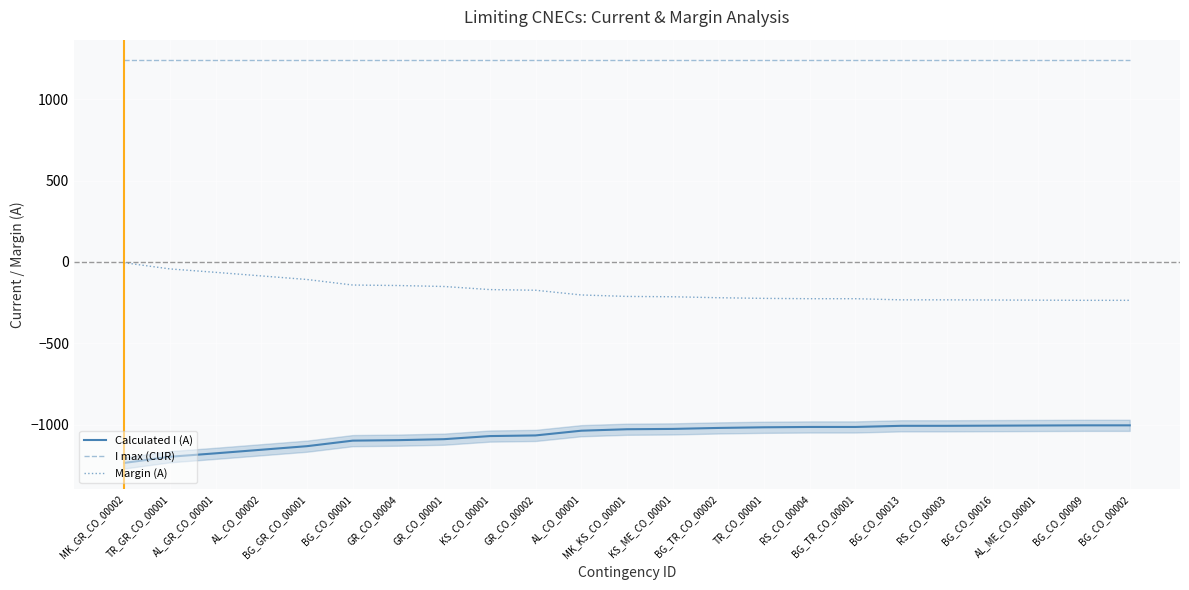

The Margin (A) series shows -359 at BG_CO_00009. True or false?

False